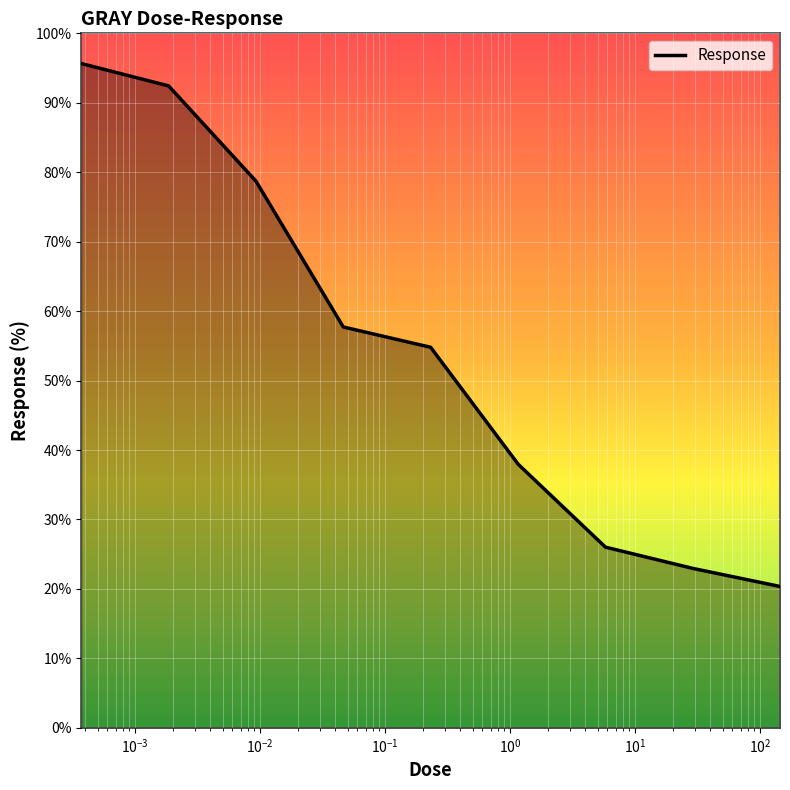

Reading right to left, what are all the values shown in this chart?

20.4	23.0	26.0	37.9	54.8	57.7	78.7	92.4	95.7